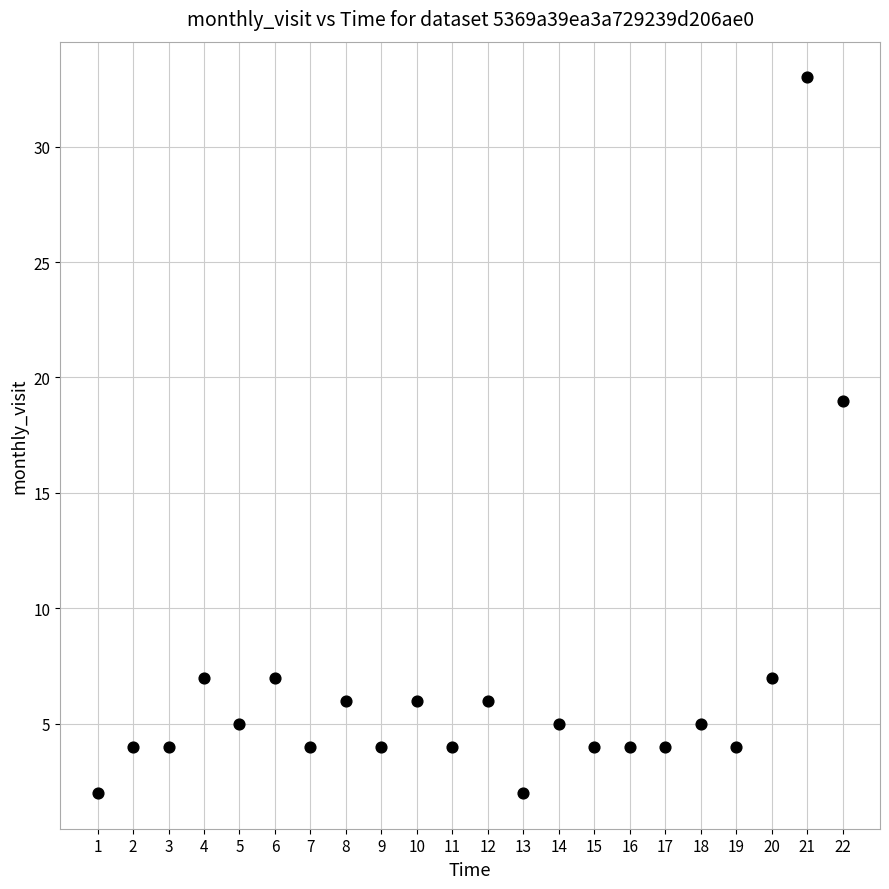

What Y value in the scatter plot is closest to 17?

19